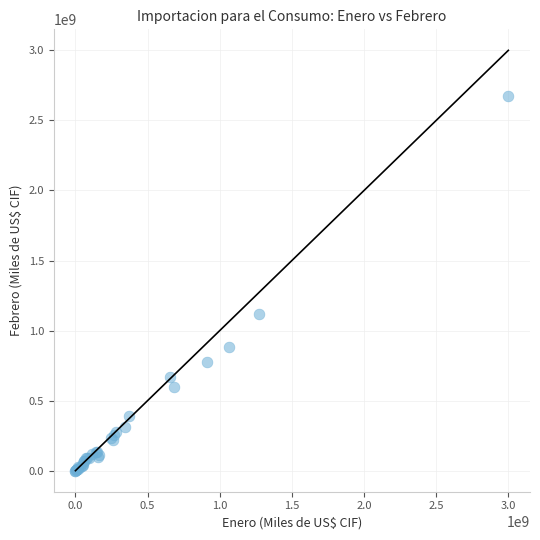

What Y value in the scatter plot is closest to 1336723639?

1120949849.7